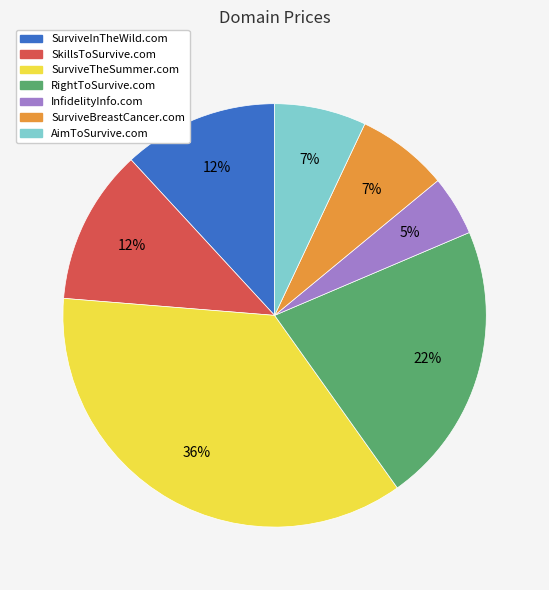

Combined, do InfidelityInfo.com and SurviveInTheWild.com account for over 50%?

No